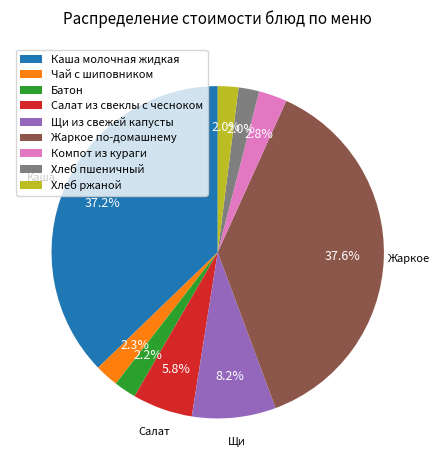

How many segments does this pie chart have?

9